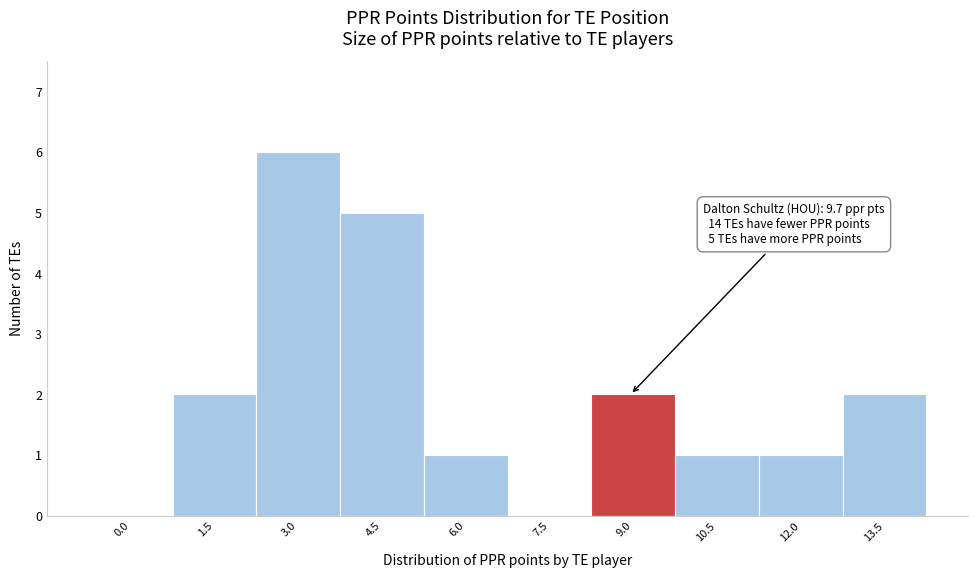

Reading left to right, transcribe all the data shown in this chart.

0.0=0	1.5=2	3.0=6	4.5=5	6.0=1	7.5=0	9.0=2	10.5=1	12.0=1	13.5=2